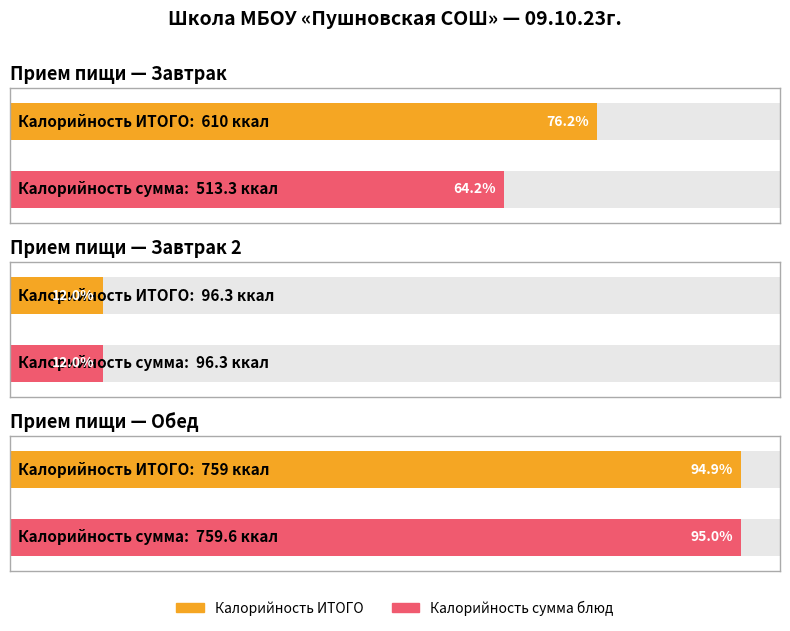

True or false: Белки has a value of 0.0 at Чай с лимоном.

False